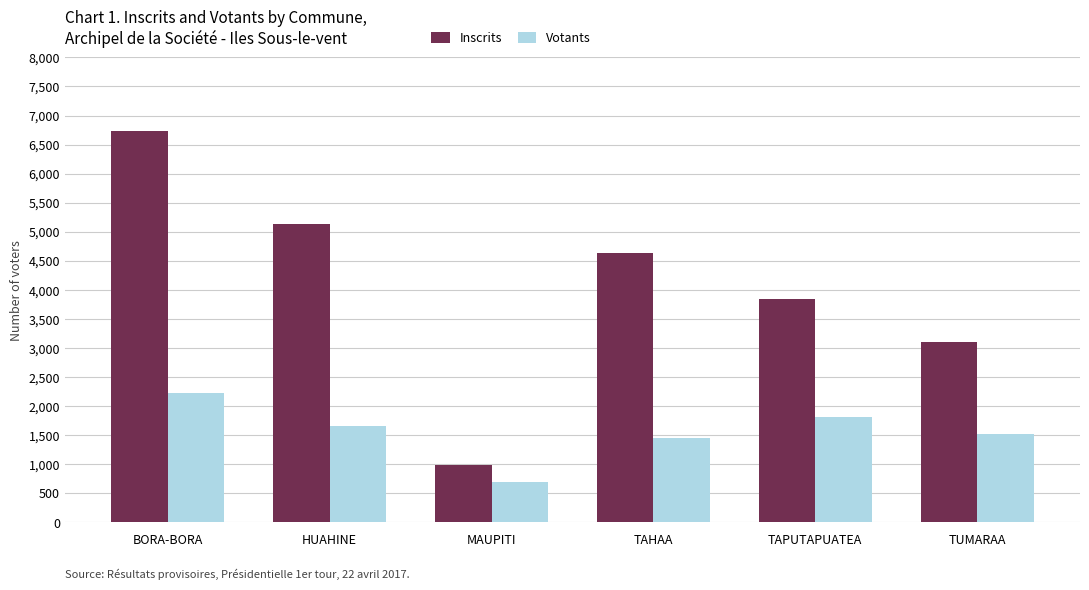

What is the difference between the highest and lowest values at BORA-BORA?

4510